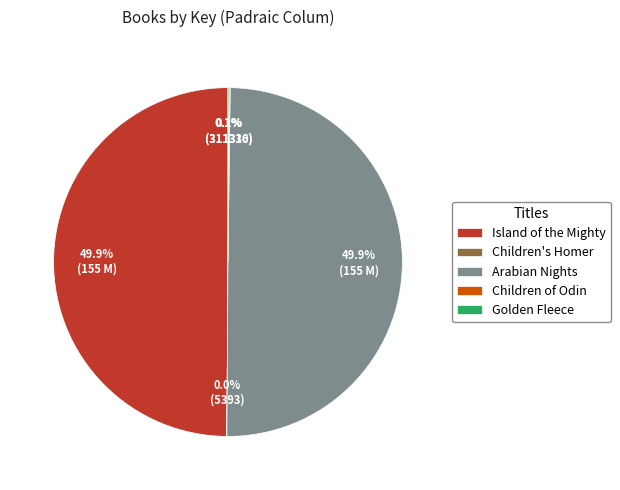

How many slices are in this pie chart?

5